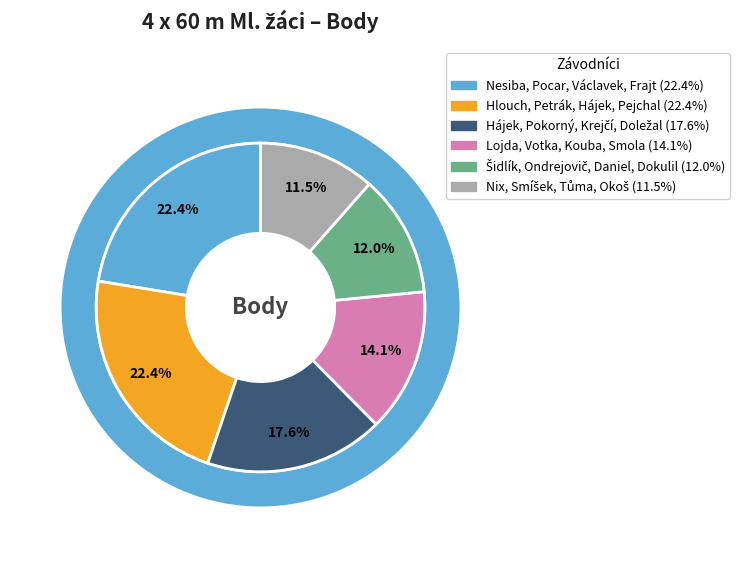

Which has a higher value, Nesiba, Pocar, Václavek, Frajt or Hlouch, Petrák, Hájek, Pejchal?

Nesiba, Pocar, Václavek, Frajt